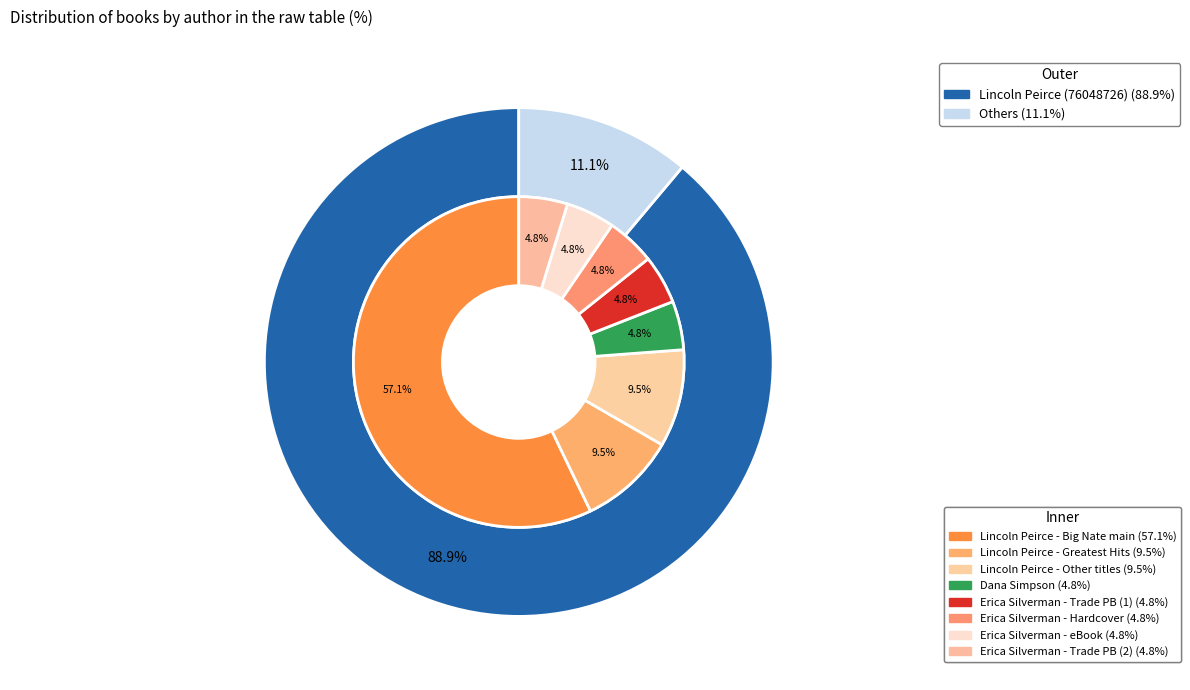

Which has a higher value, Erica Silverman (707247) or Lincoln Peirce (76048726)?

Lincoln Peirce (76048726)